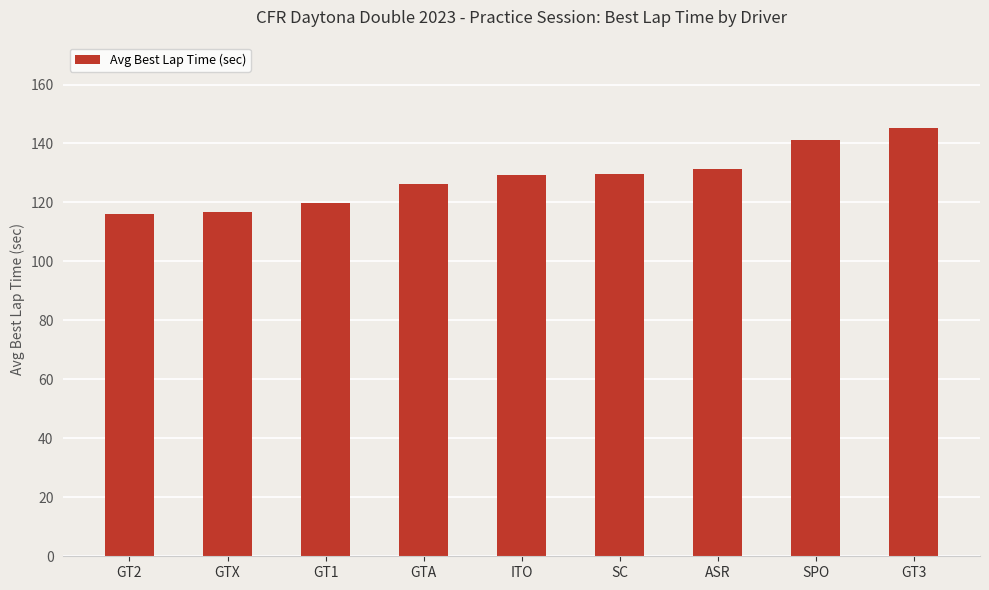

What is the ratio of the value at ASR to the value at GT2?

1.1